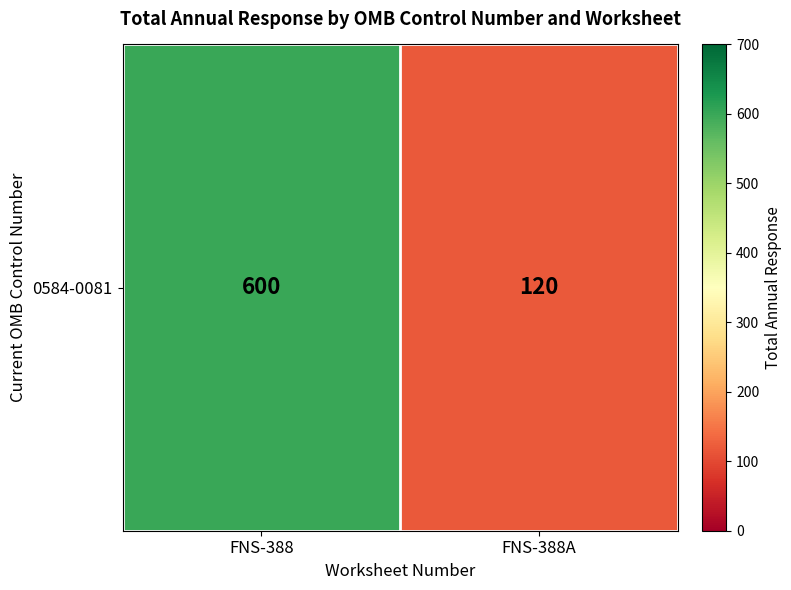

What is the difference between the values at FNS-388A and FNS-388?

480